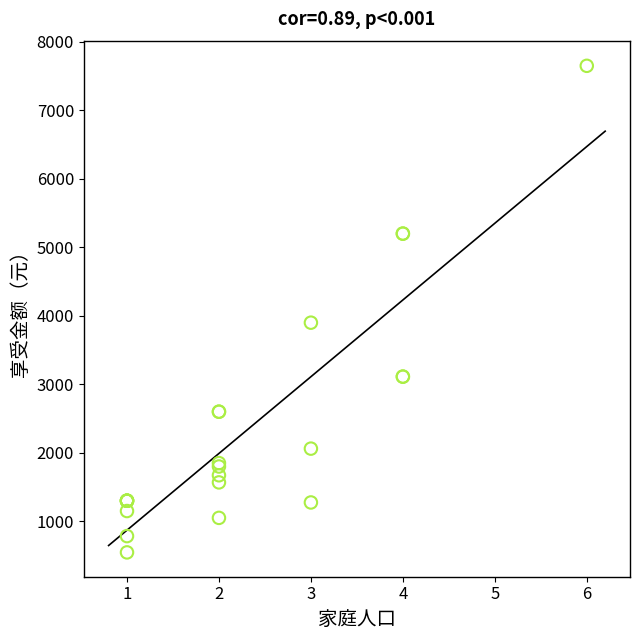

What Y value in the scatter plot is closest to 4098?

3900